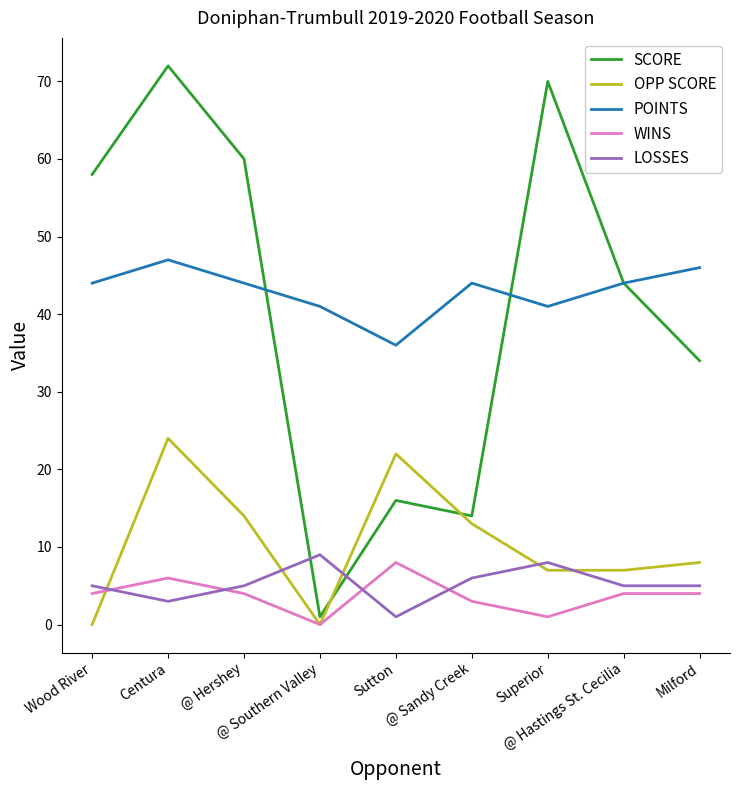

How many intersections are there between LOSSES and SCORE?

2